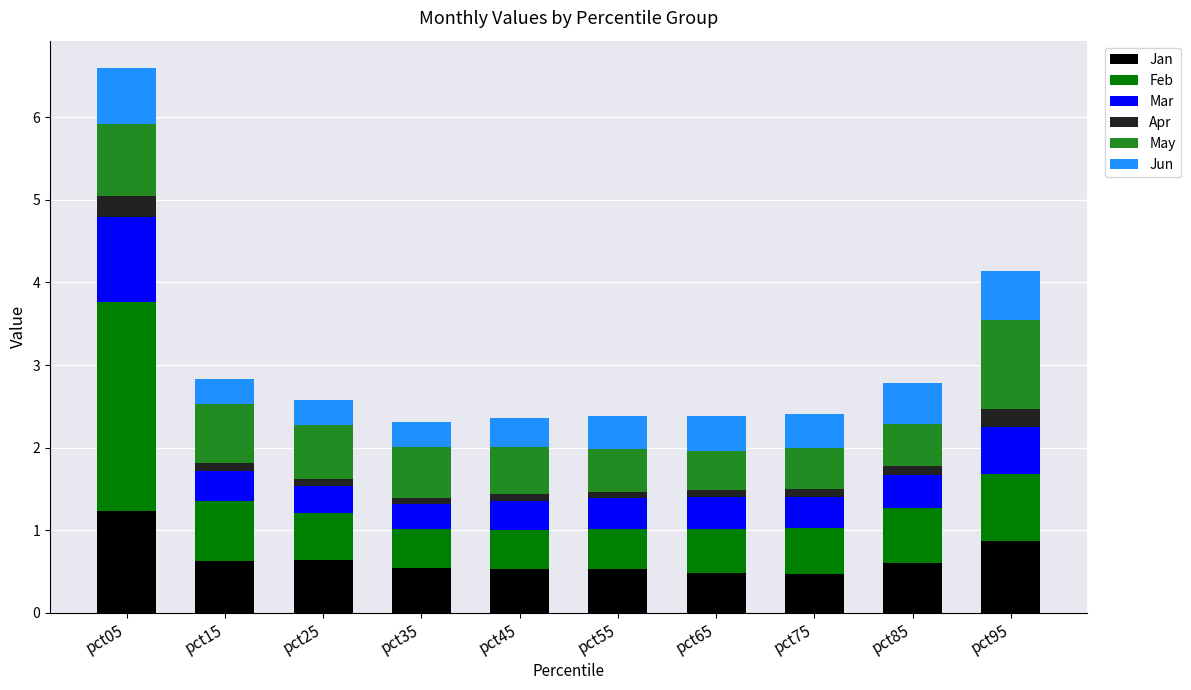

What is the sum of all Jan values?

6.5